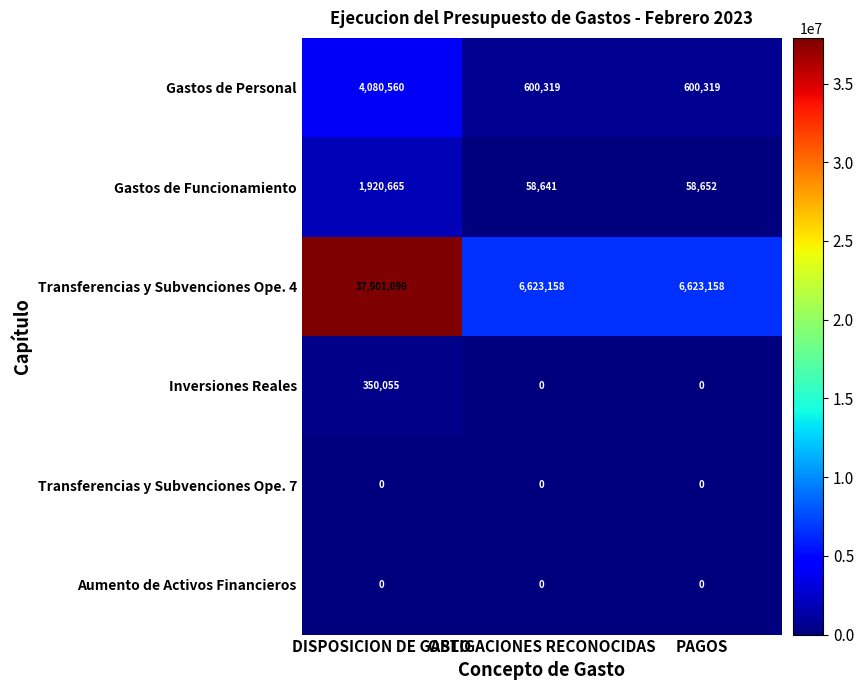

Between DISPOSICION DE GASTO and OBLIGACIONES RECONOCIDAS, which series saw the biggest shift?

Transferencias y Subvenciones Ope. 4